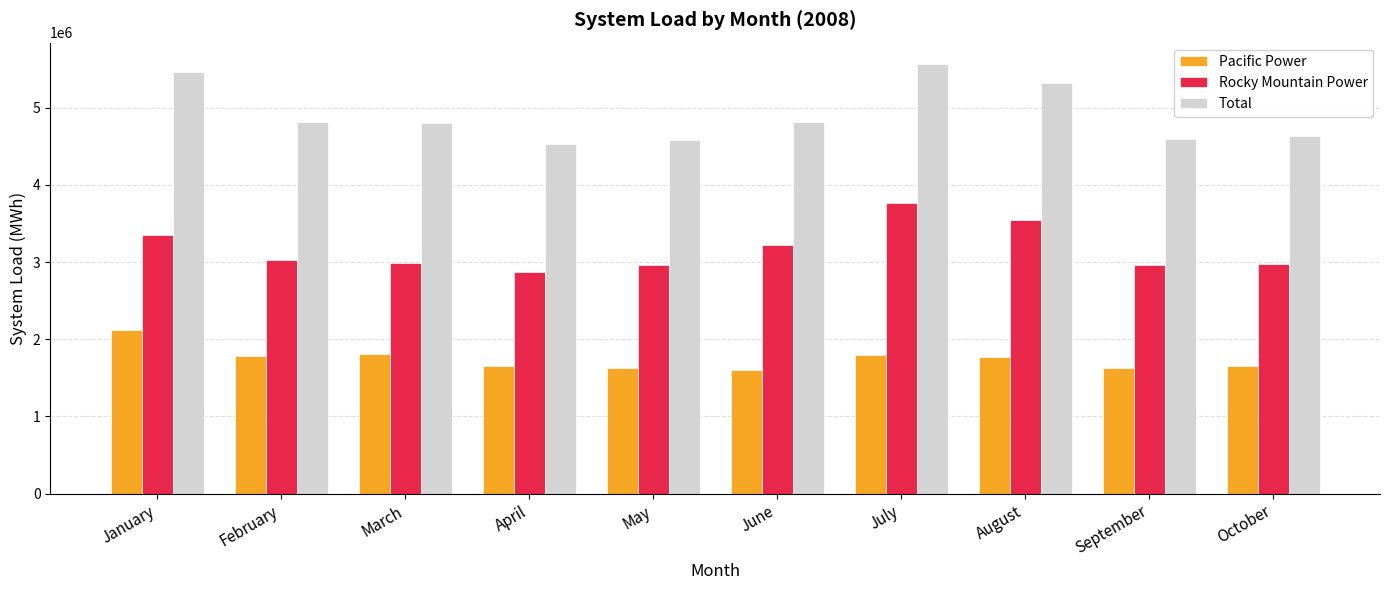

At which category is the sum across all series the highest?

July